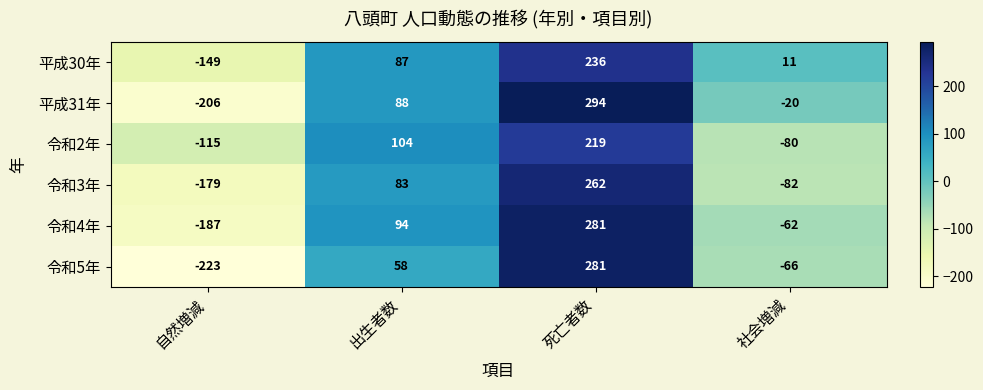

How many data points does each series have?

4